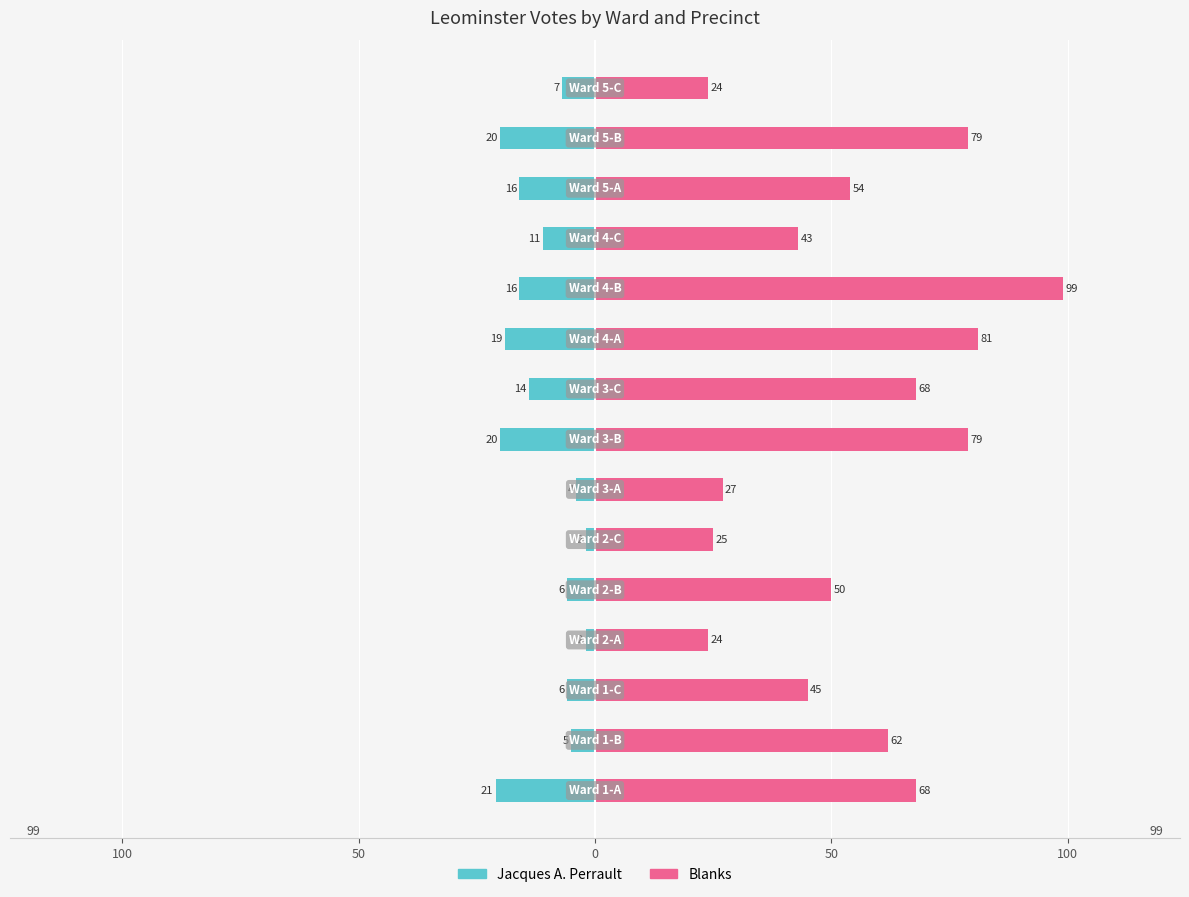

The Blanks series shows 50 at 50. True or false?

True